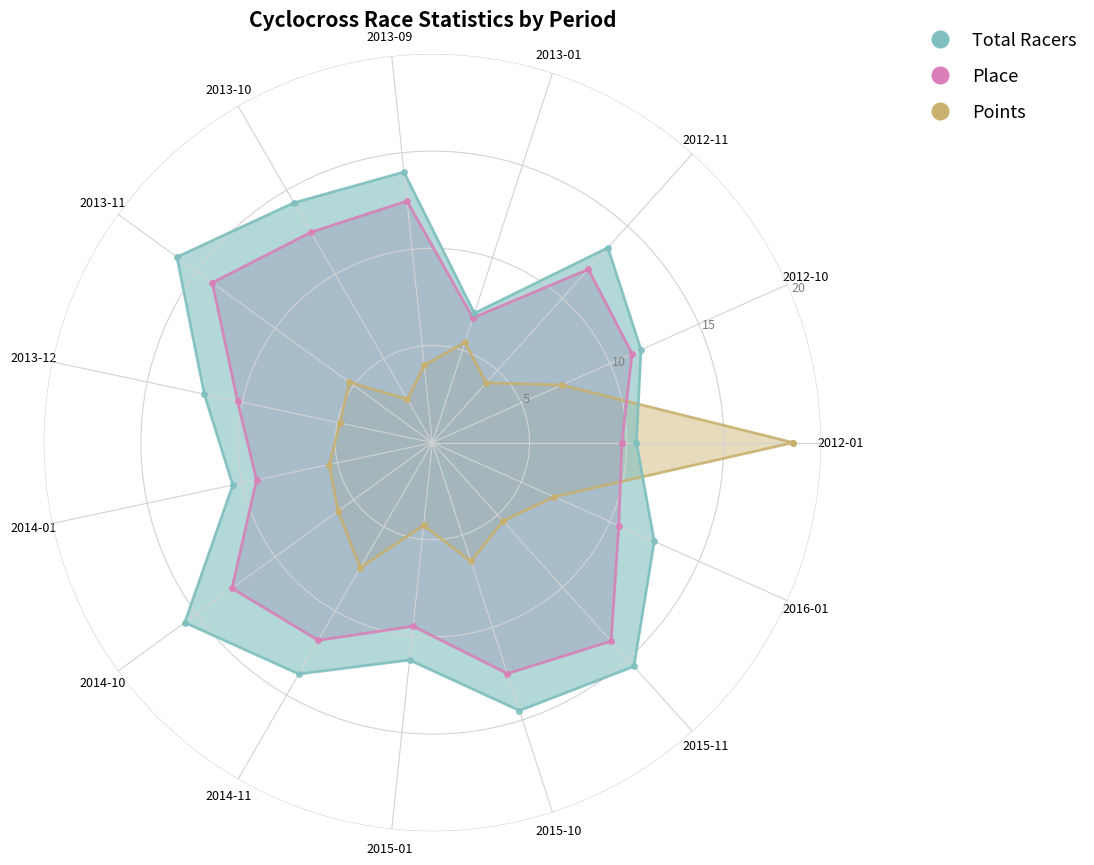

Count the number of data series in this chart.

3